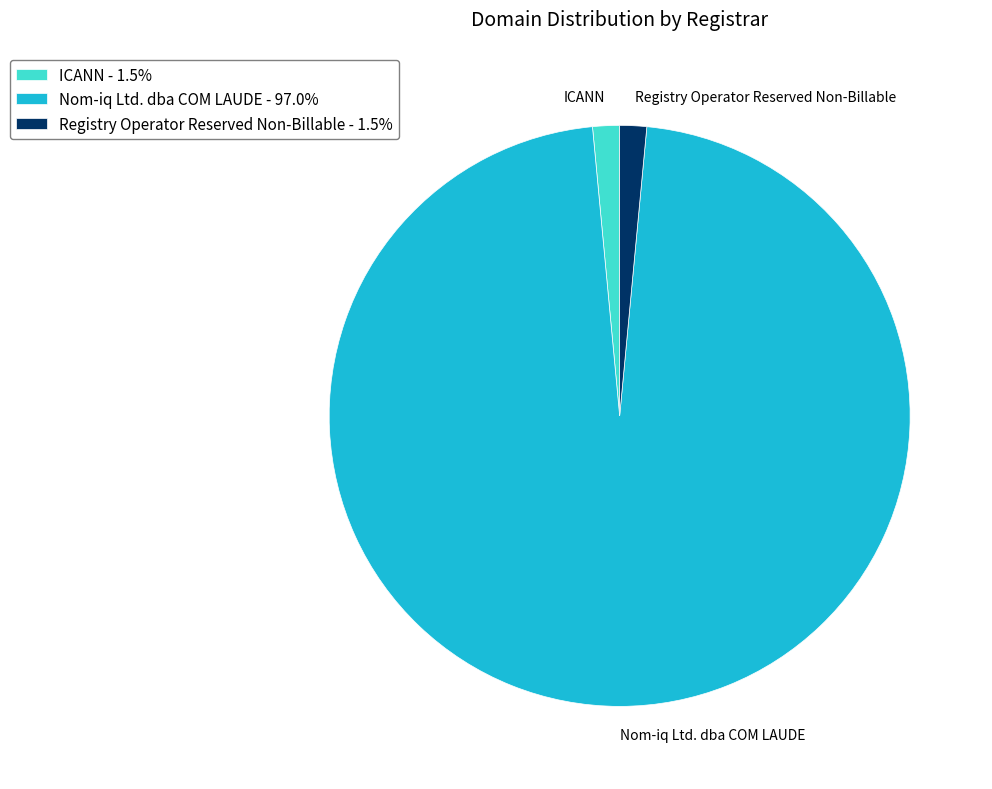

The ICANN slice represents 1% of the pie. True or false?

True